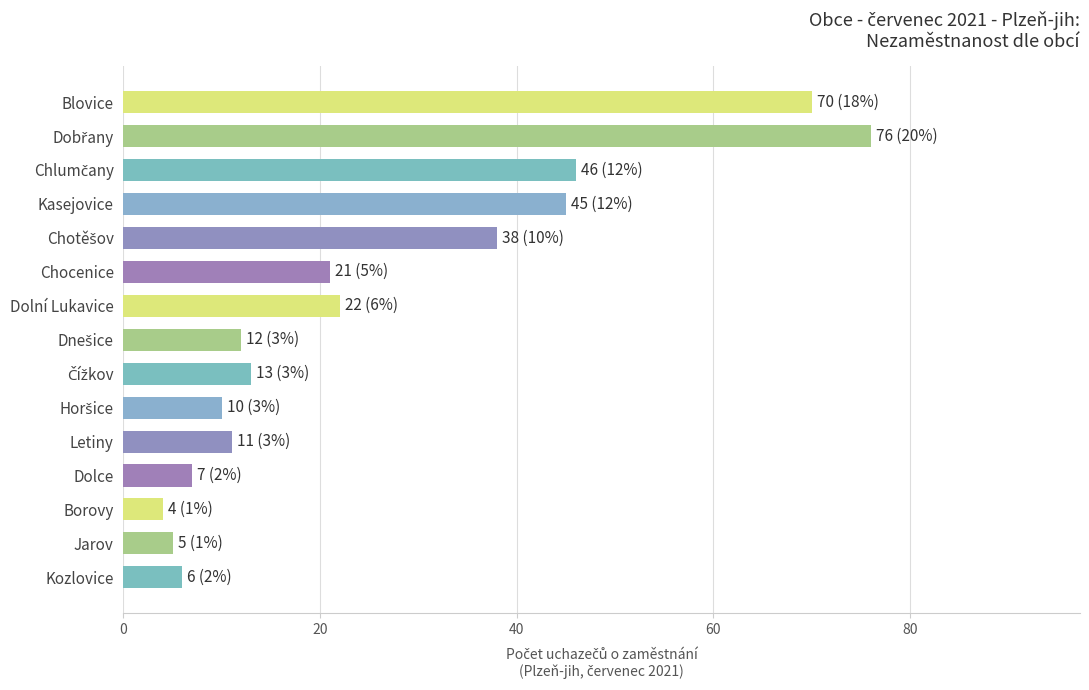

What is the change in value from Dolní Lukavice to Kozlovice?

-16